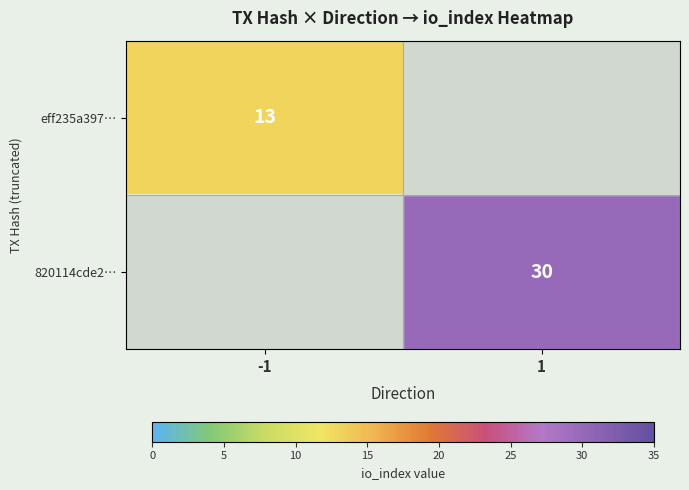

What is the total value across all series at -1?

13